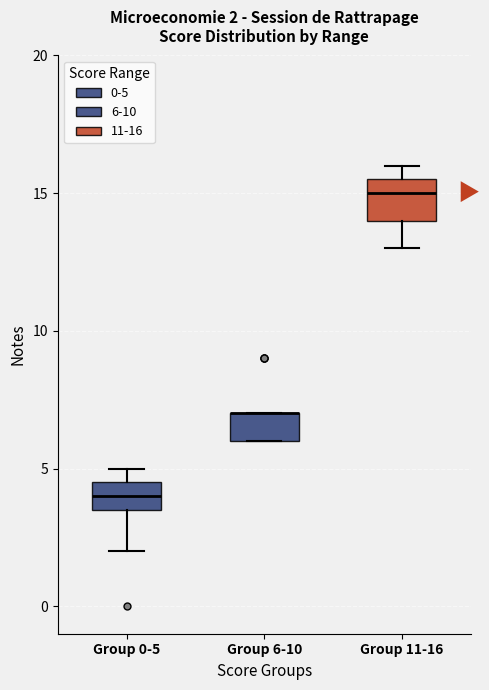

Which box is the tallest, from its lower edge to its upper edge?

Group 11-16